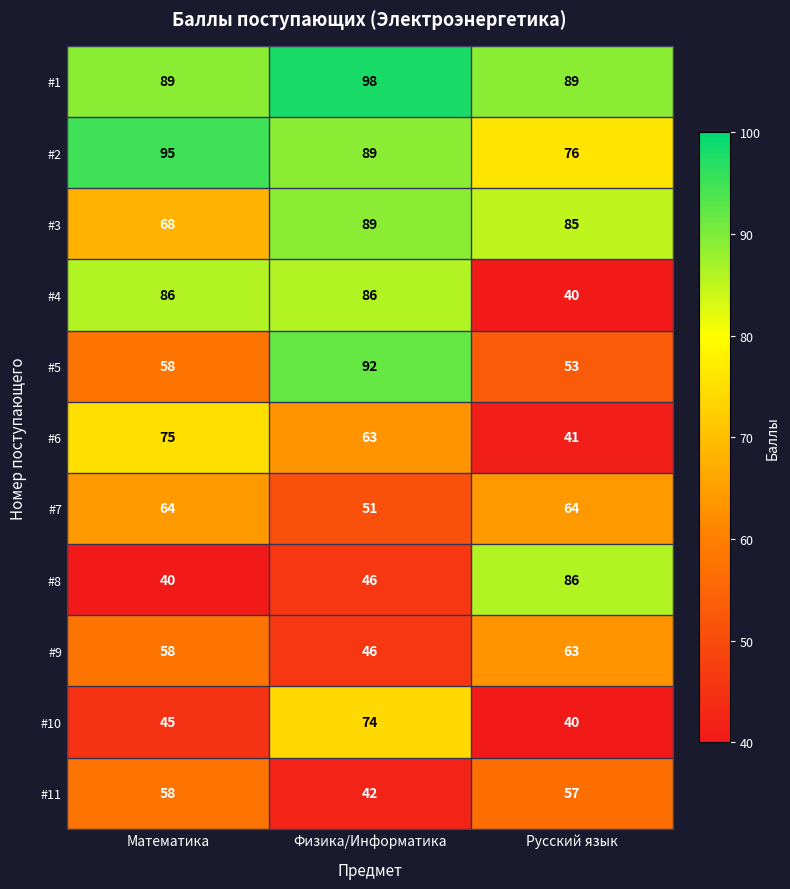

Where does the #6 series first go above 63?

Математика